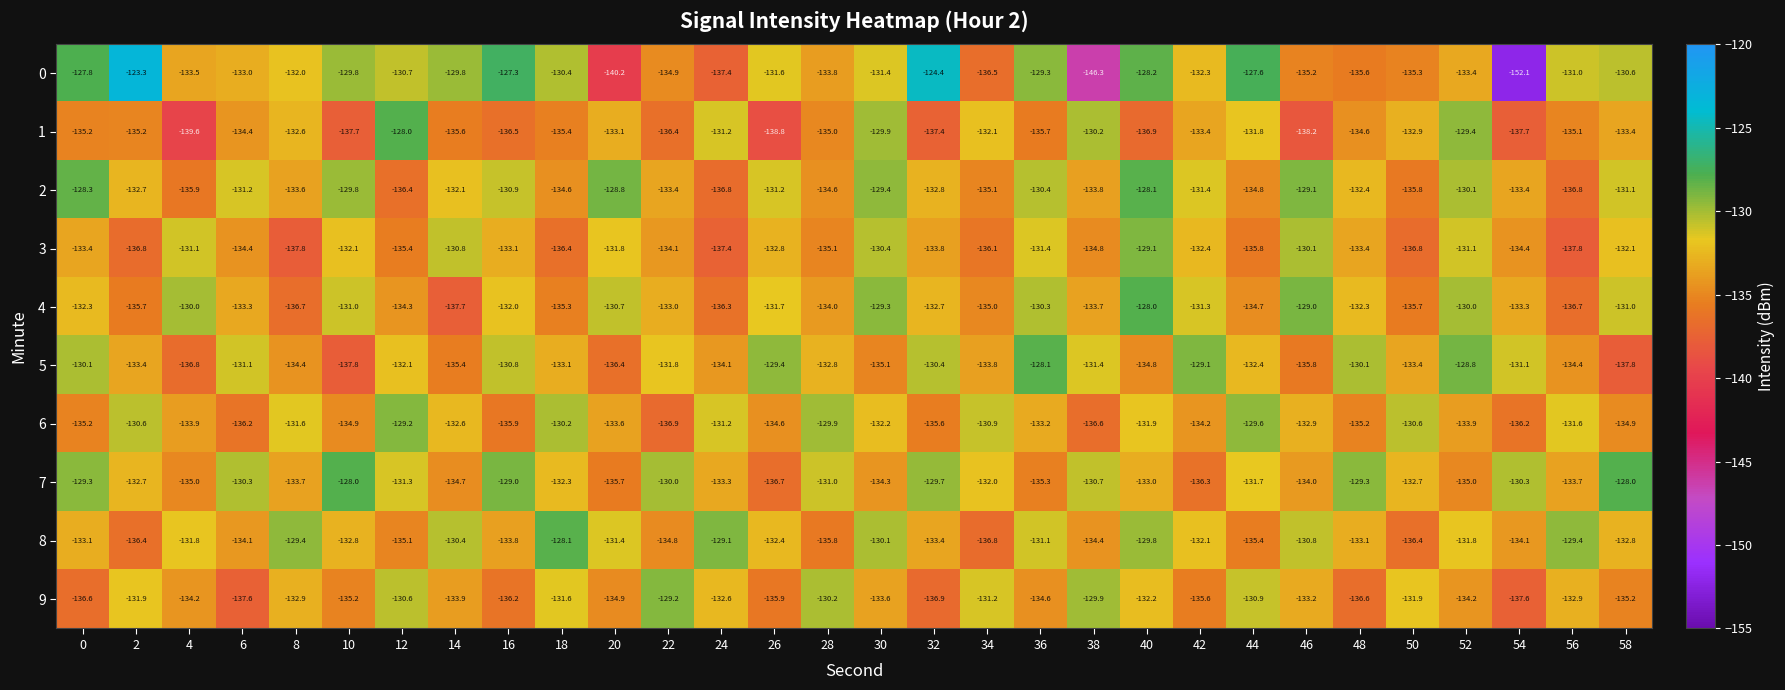

At 14, list the series in order from smallest to largest.

4, 1, 5, 7, 9, 6, 2, 3, 8, 0